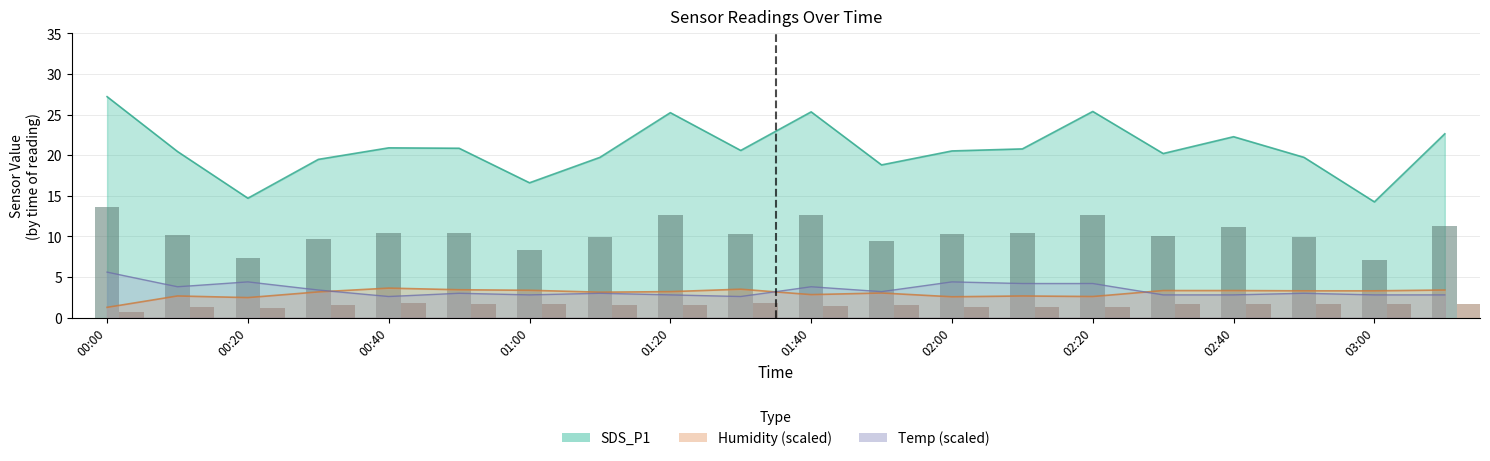

The value of Humidity at 00:00 is 1.8. True or false?

False